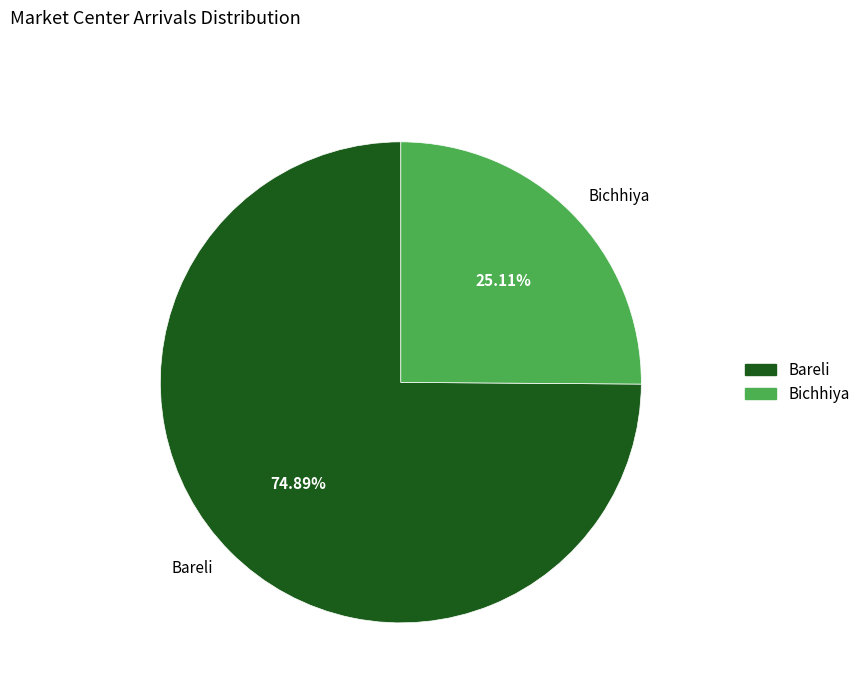

How many segments does this pie chart have?

2